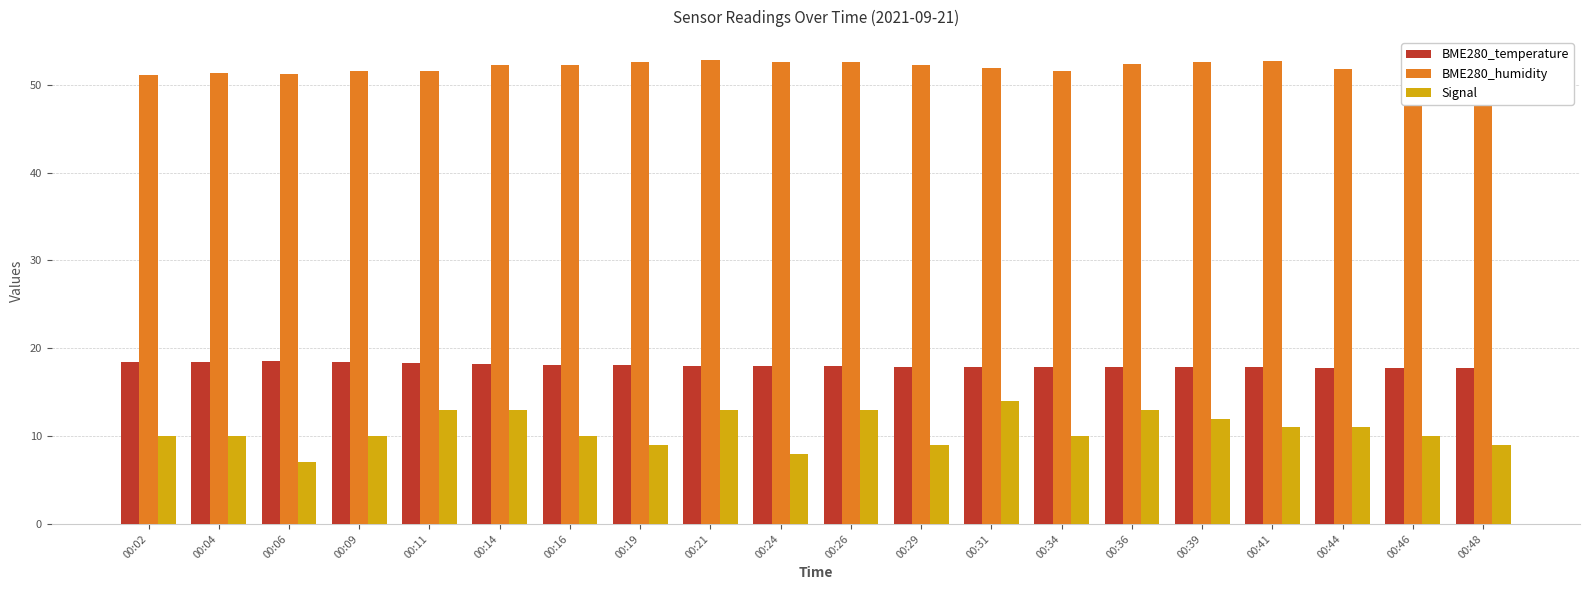

Which series has the largest range (max minus min)?

Signal